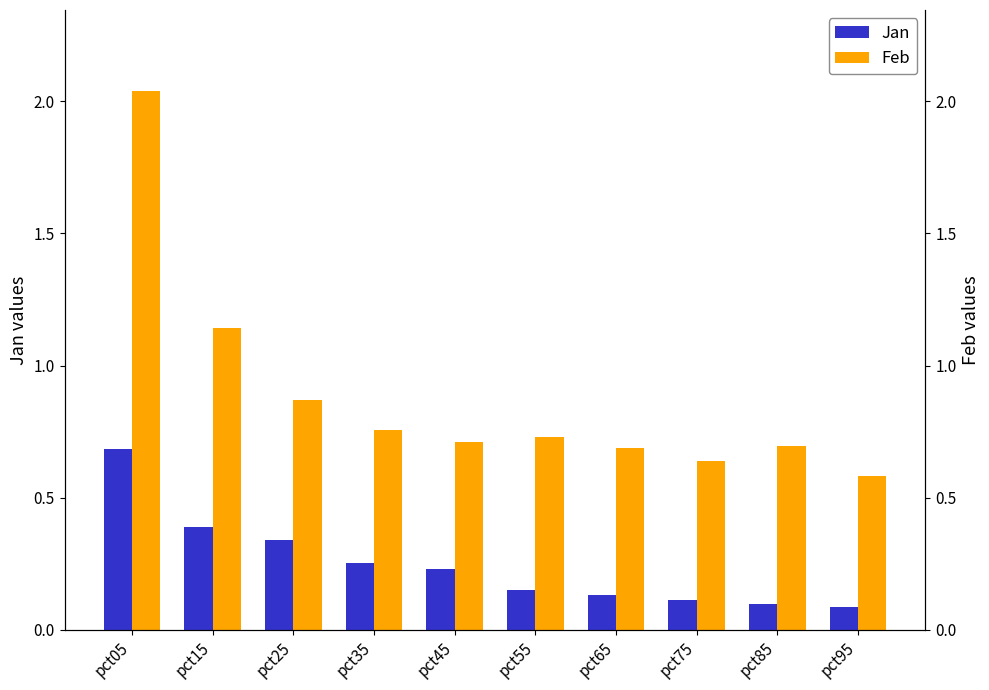

Count the Jan values in the range 0 to 1.

10